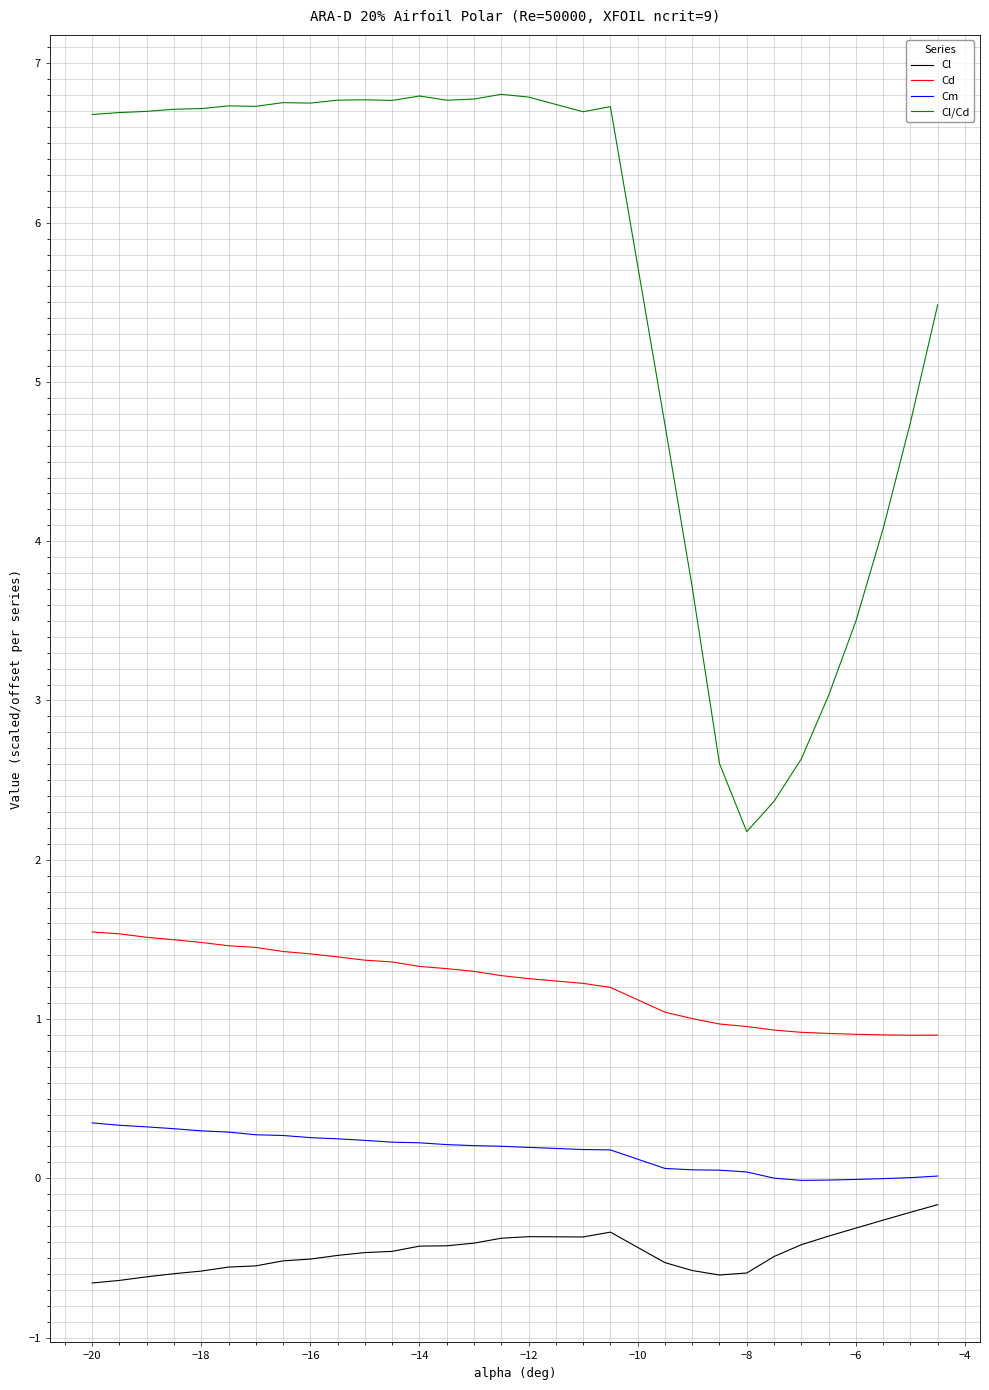

What is the lowest value of the Cl/Cd series?

2.2